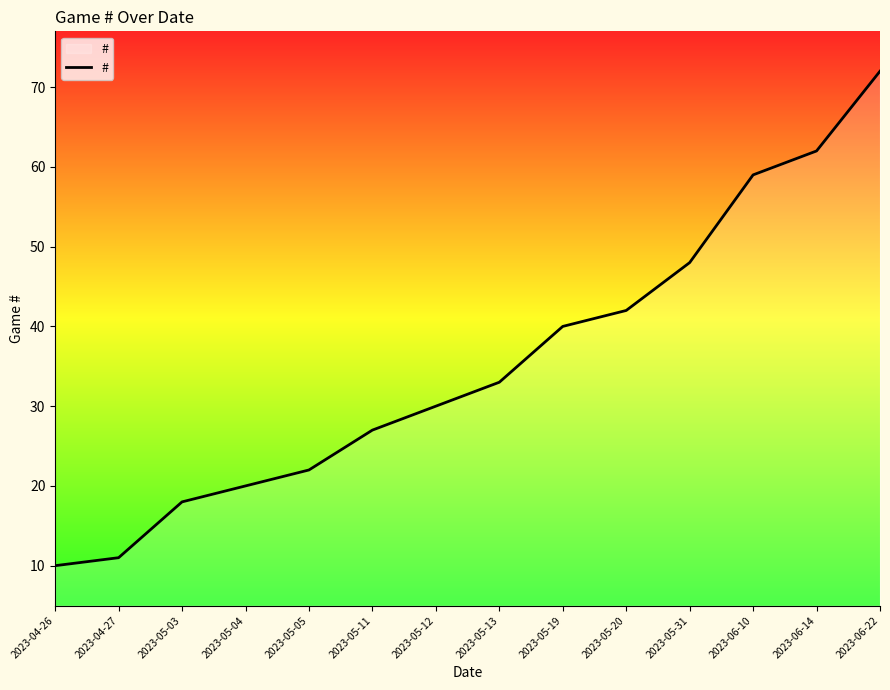

What is the difference between the maximum and minimum values?

62